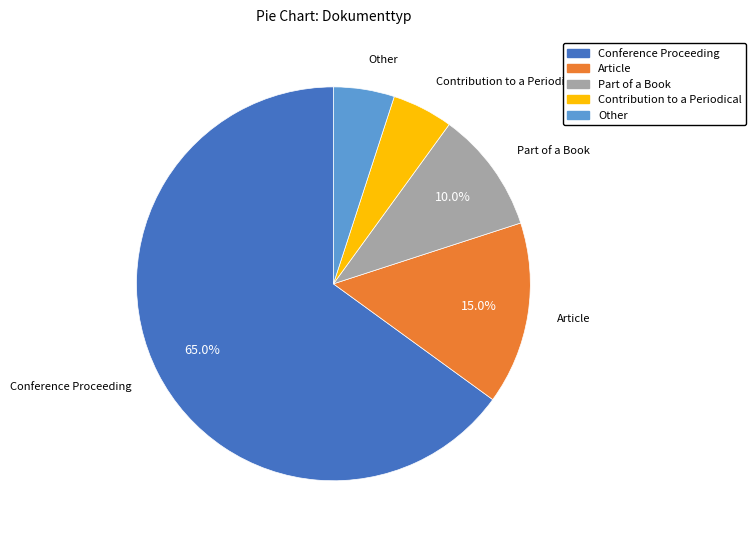

Between Contribution to a Periodical and Article, which is larger?

Article